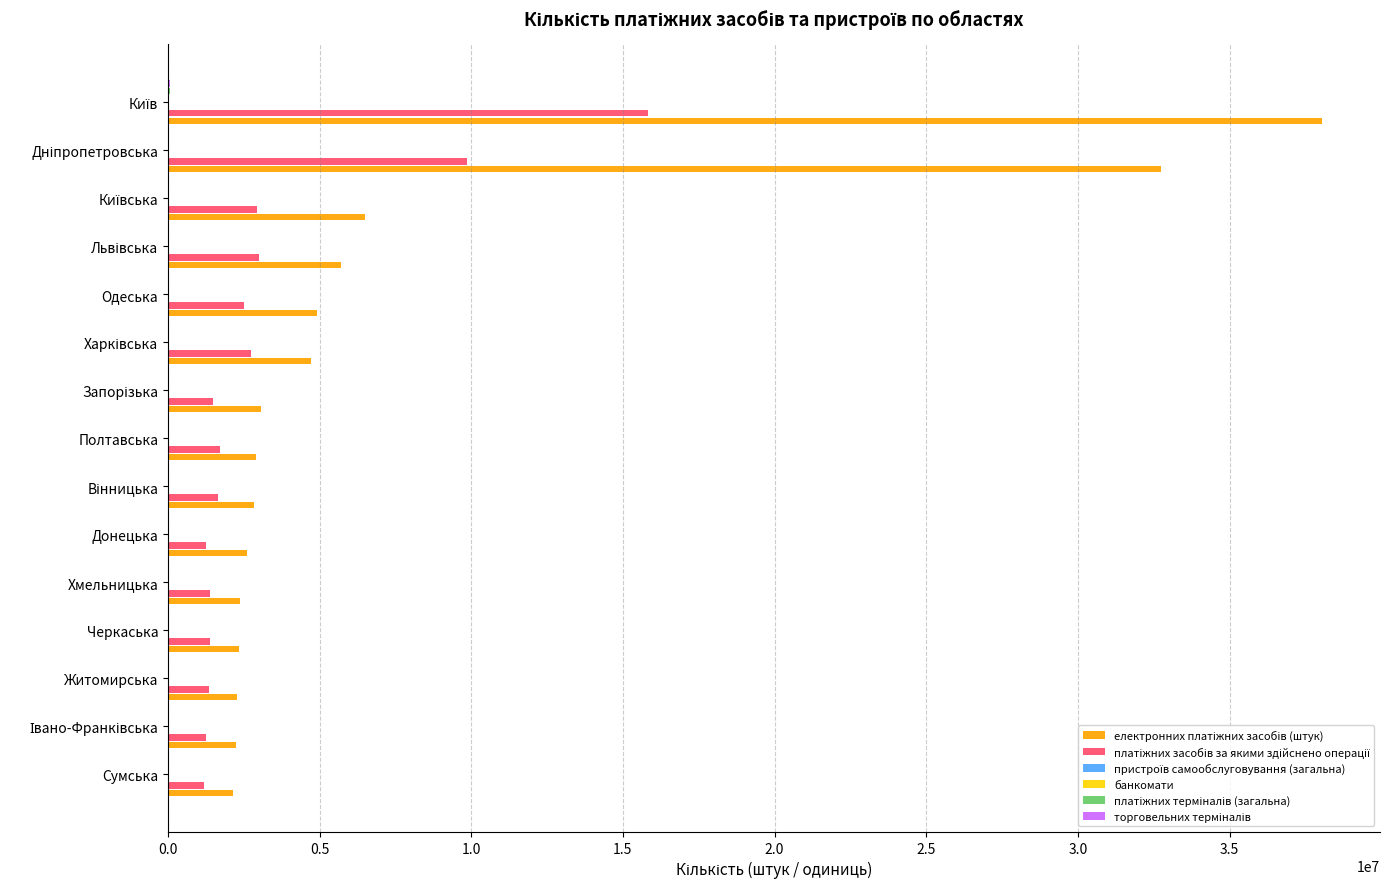

How many categories are shown in the chart?

15